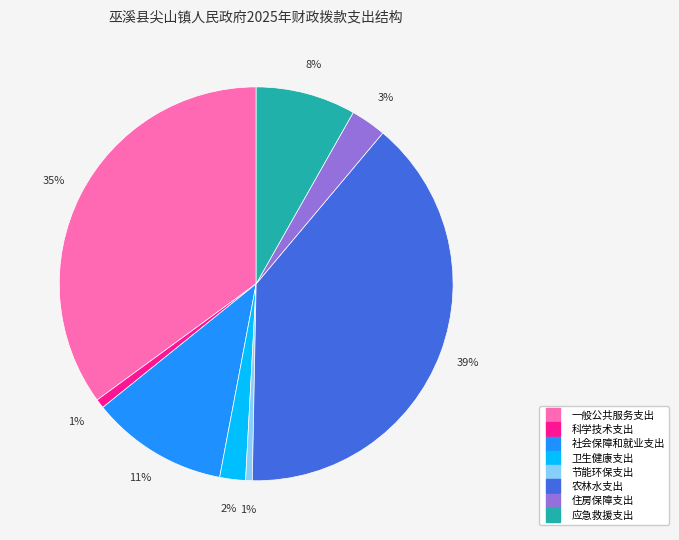

Do 一般公共服务支出 and 农林水支出 together represent more than half of the pie?

Yes